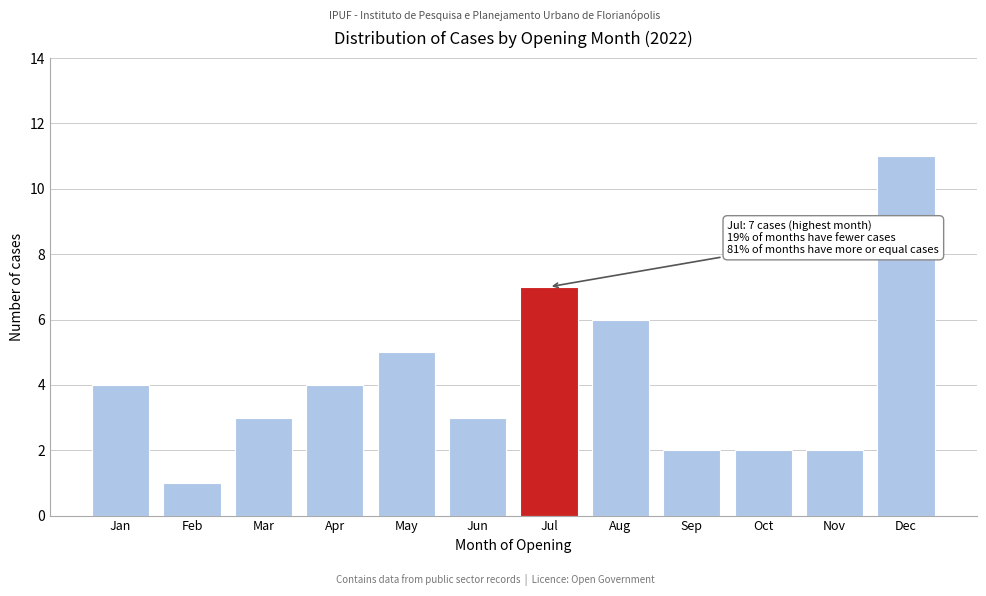

Reading left to right, extract all data points from this chart.

4	1	3	4	5	3	7	6	2	2	2	11